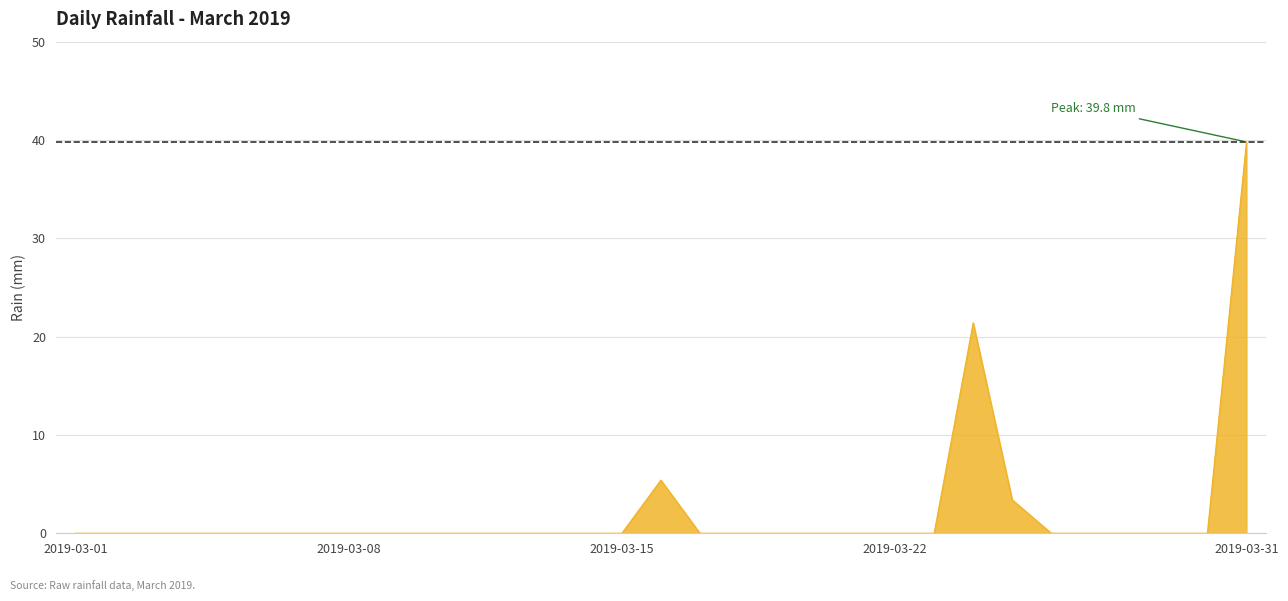

What is the greatest value displayed?

39.8